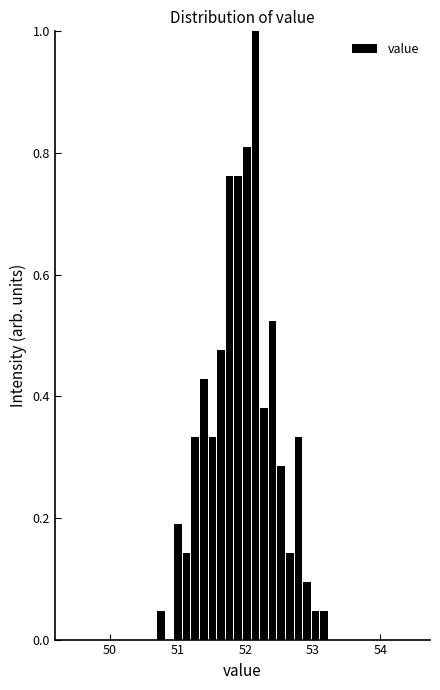

Around what value on the x-axis is the tallest bar? Give the approximate position of its centre, as read against the axis.

52.2